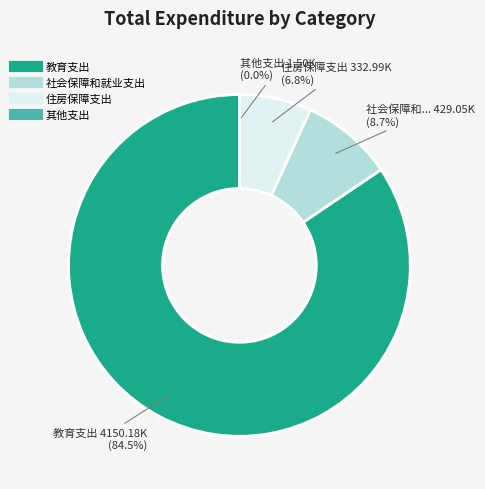

Do 教育支出 and 社会保障和就业支出 together represent more than half of the pie?

Yes